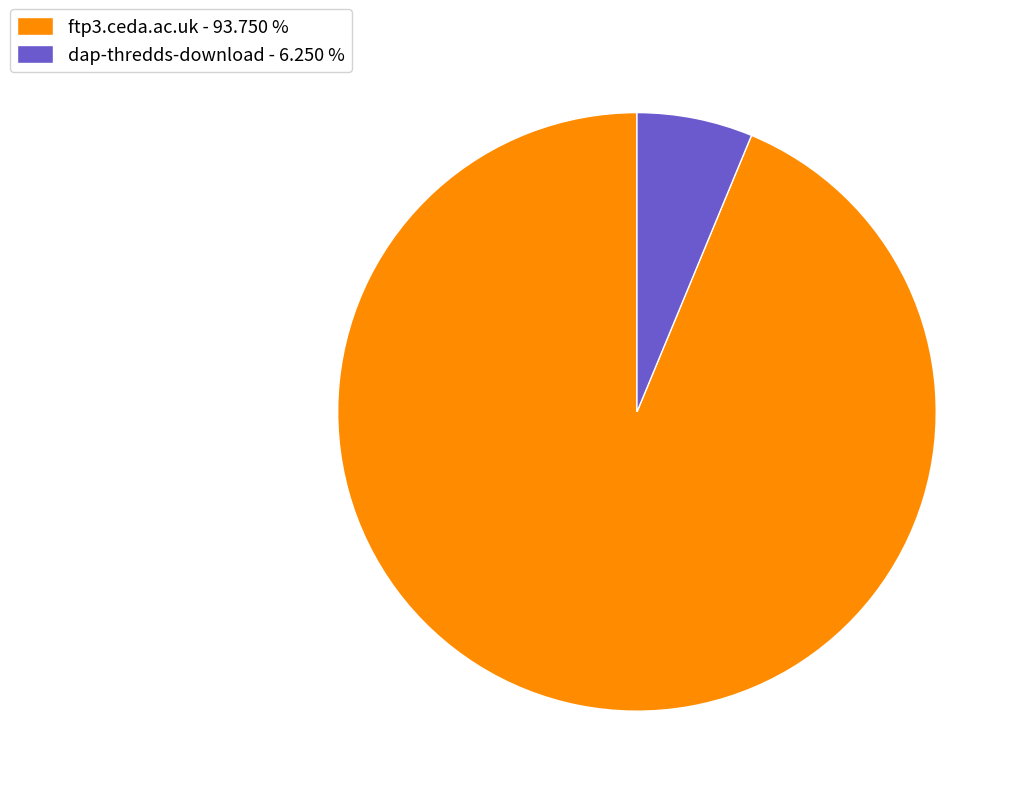

Approximately how many times larger is the value at ftp3.ceda.ac.uk - 93.750 % compared to dap-thredds-download - 6.250 %?

15.0